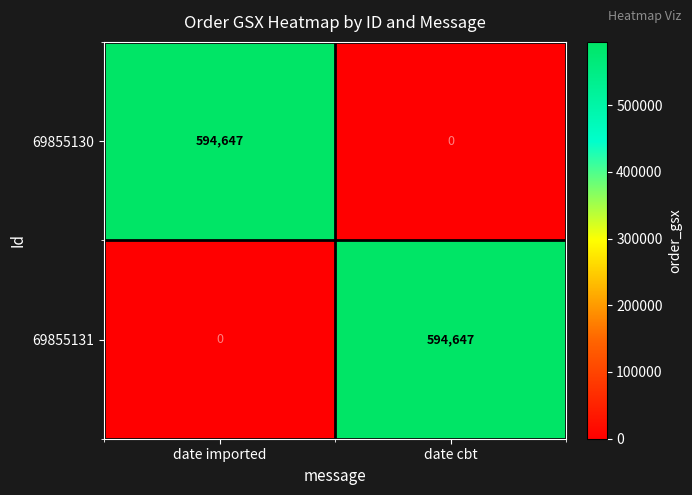

How many data points in 69855131 are less than 594647?

1